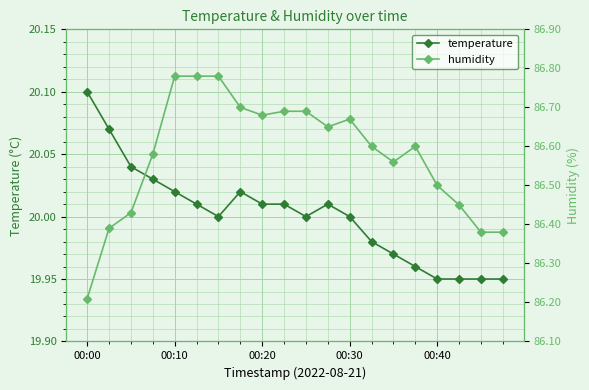

At which label is humidity closest to 86?

00:00